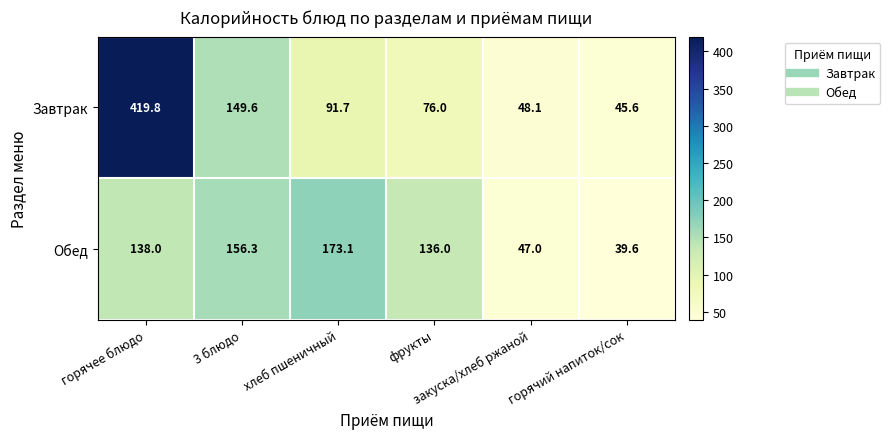

How many series are shown in this chart?

2